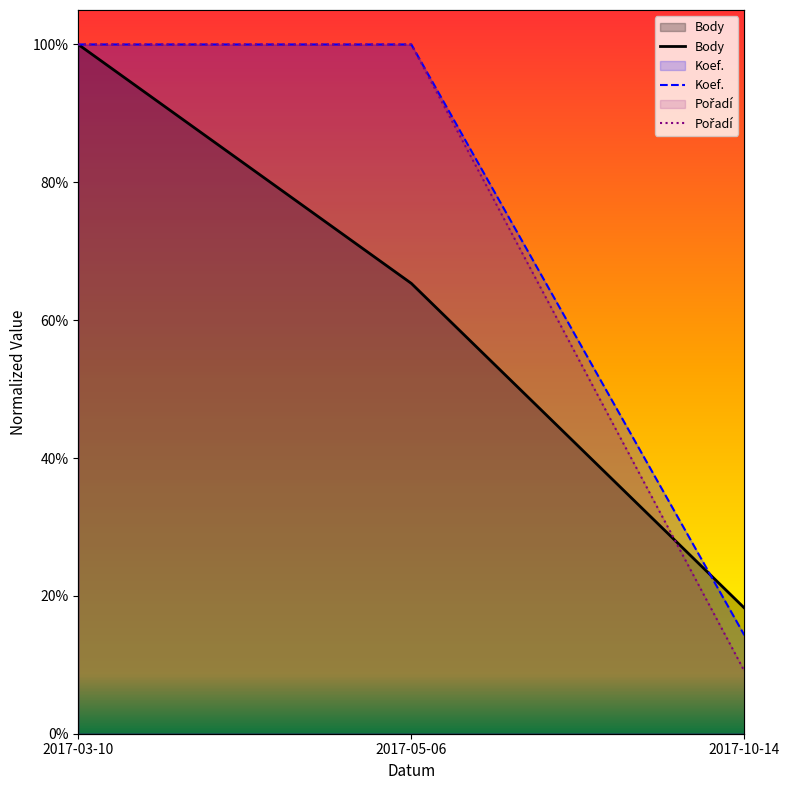

What is the spread (max minus min) of values at 2017-05-06?

0.3